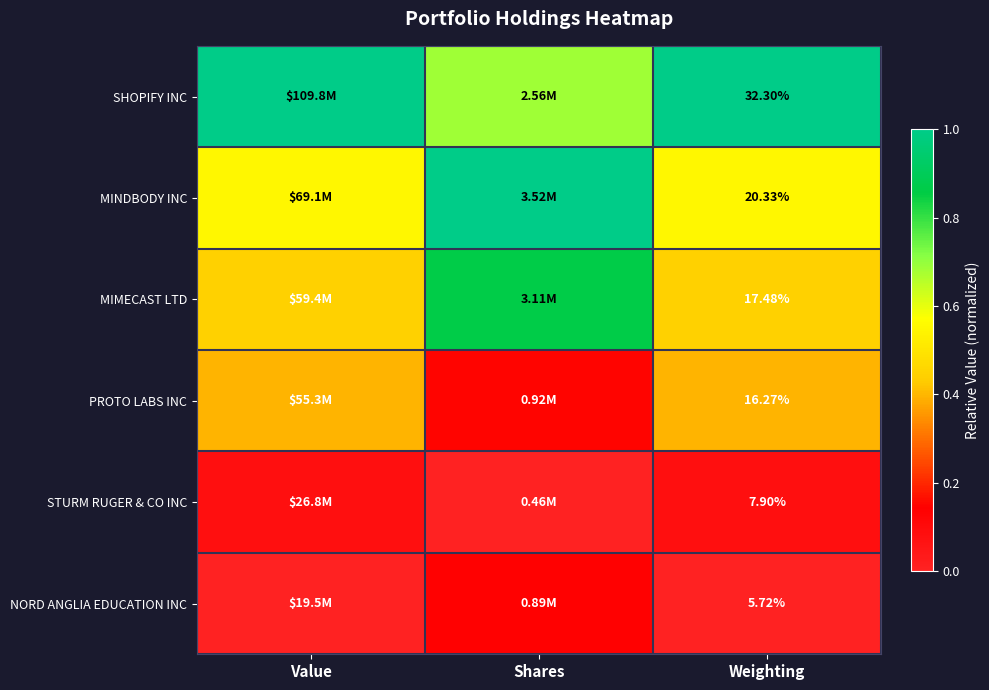

At Weighting, list the series in order from smallest to largest.

NORD ANGLIA EDUCATION INC, STURM RUGER & CO INC, PROTO LABS INC, MIMECAST LTD, MINDBODY INC, SHOPIFY INC